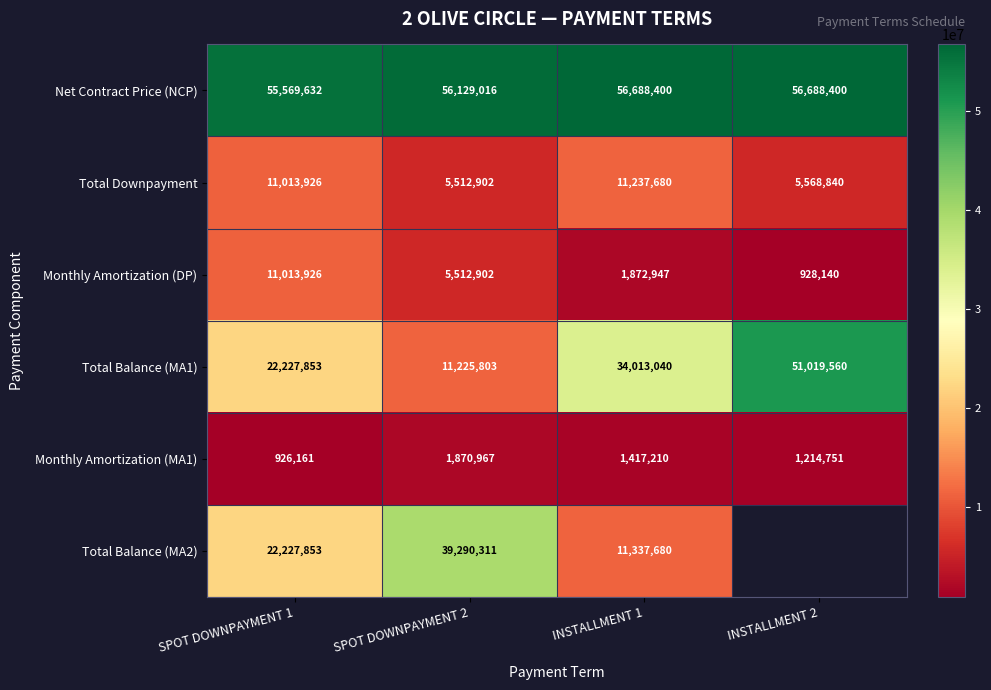

Between SPOT DOWNPAYMENT 1 and INSTALLMENT 1, which series saw the biggest shift?

Total Balance (MA1)